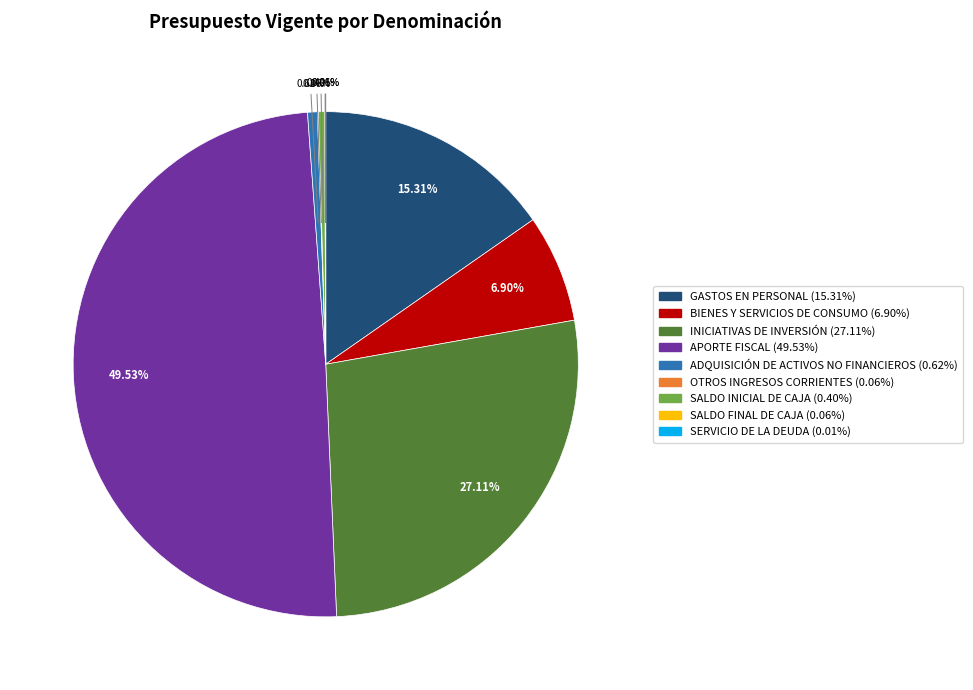

Which slice is the largest?

APORTE FISCAL